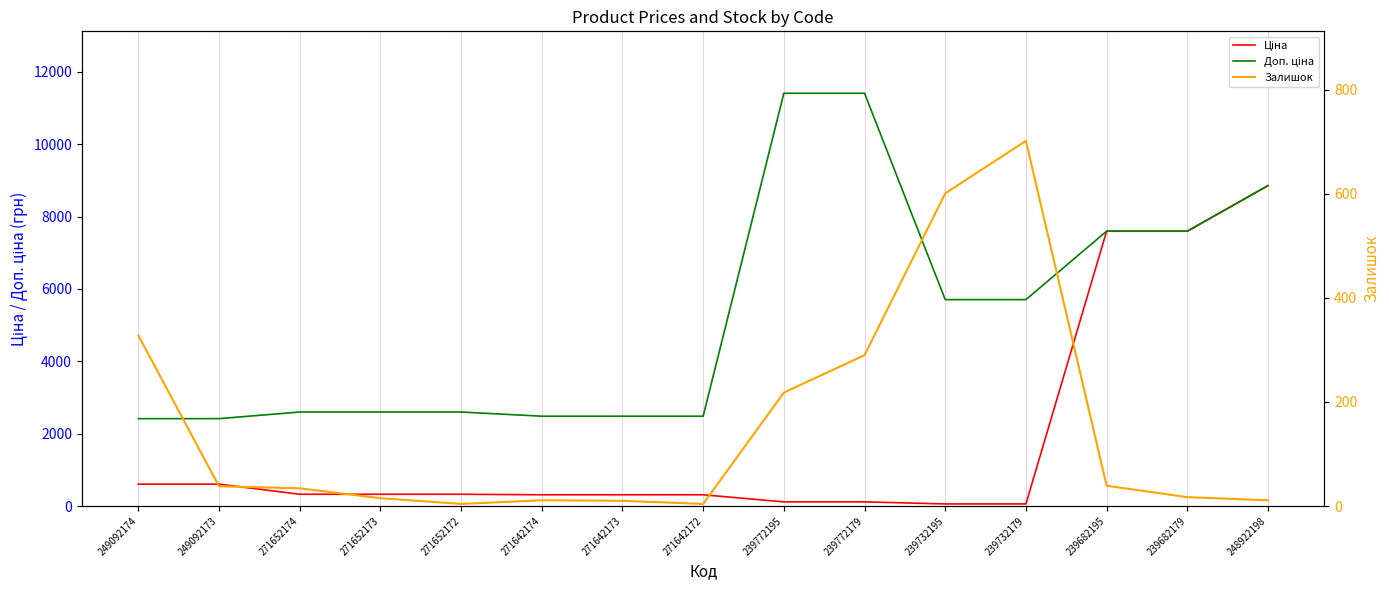

True or false: Залишок has a value of 218.0 at 239772195.

True